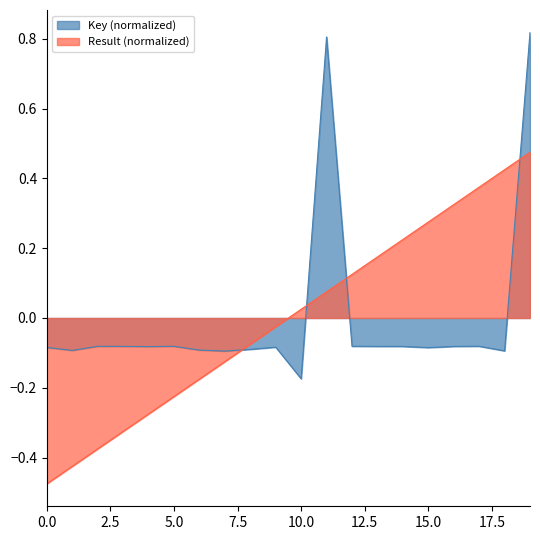

How many values in the Result series exceed 0?

10